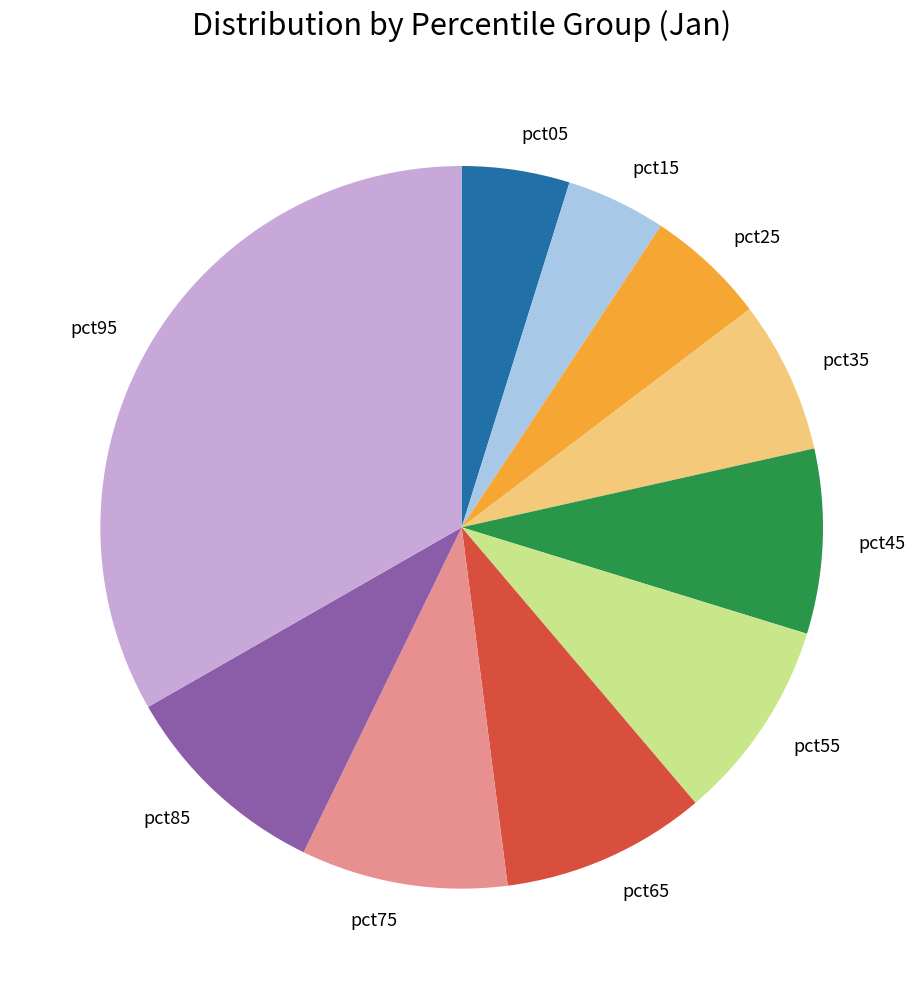

True or false: pct15 accounts for 4% of the total.

True